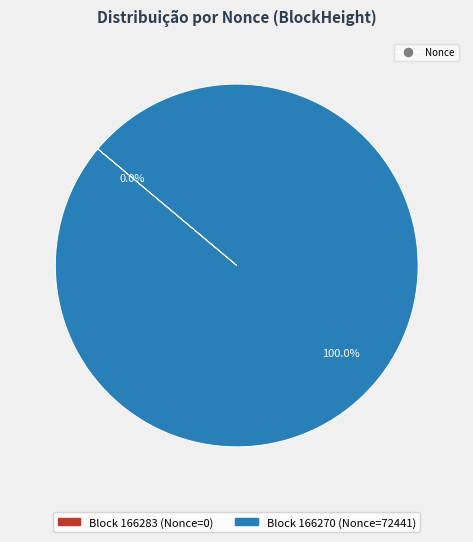

Is there a majority slice in this chart?

Yes